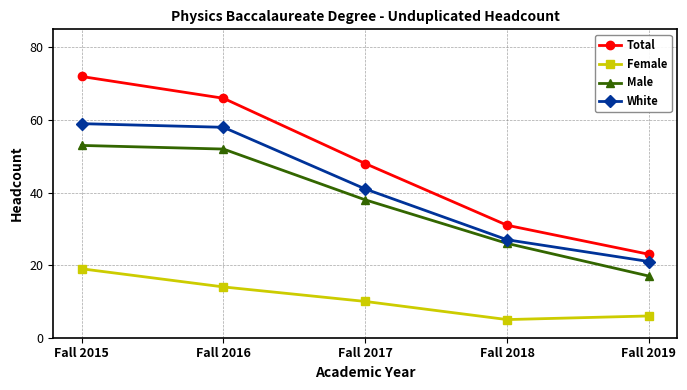

How many series are shown in this chart?

4